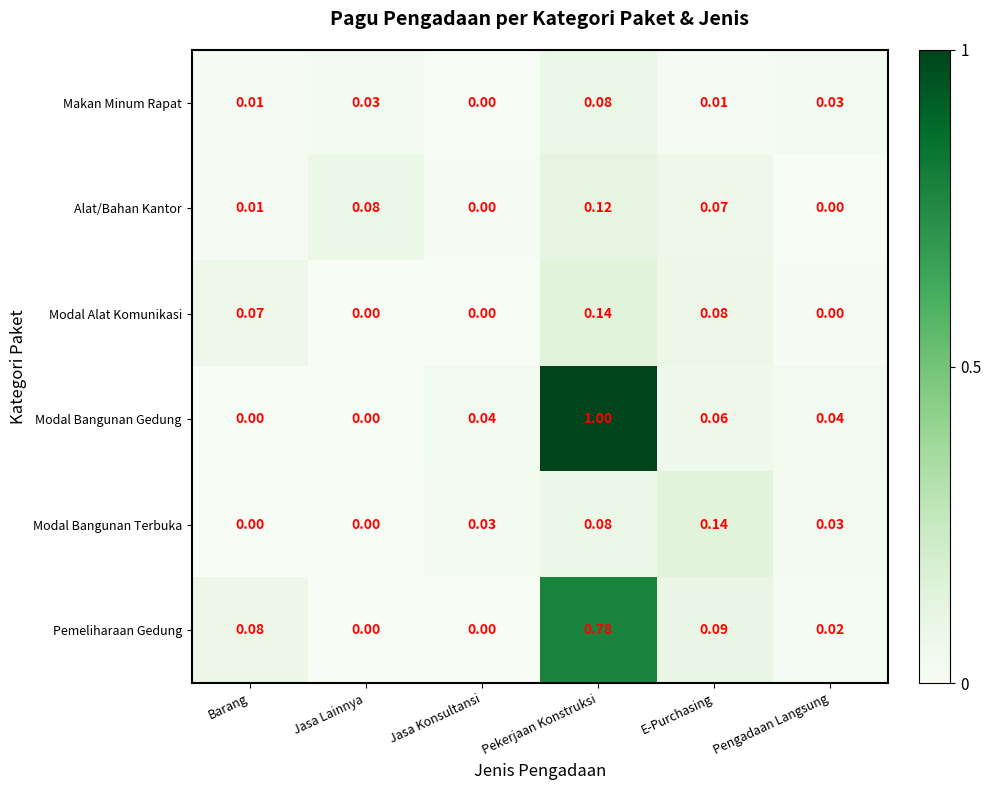

Which series changed the most between Jasa Lainnya and Pekerjaan Konstruksi?

Modal Bangunan Gedung